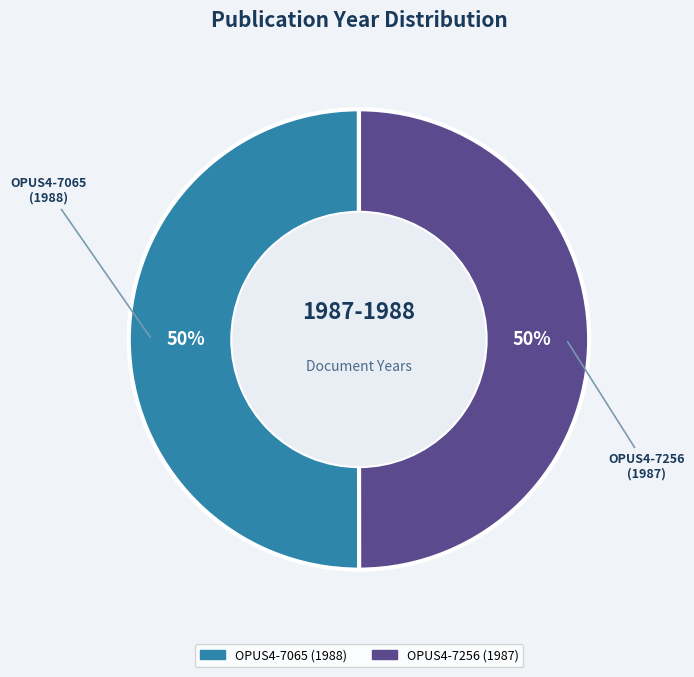

Count the number of slices in the pie.

2